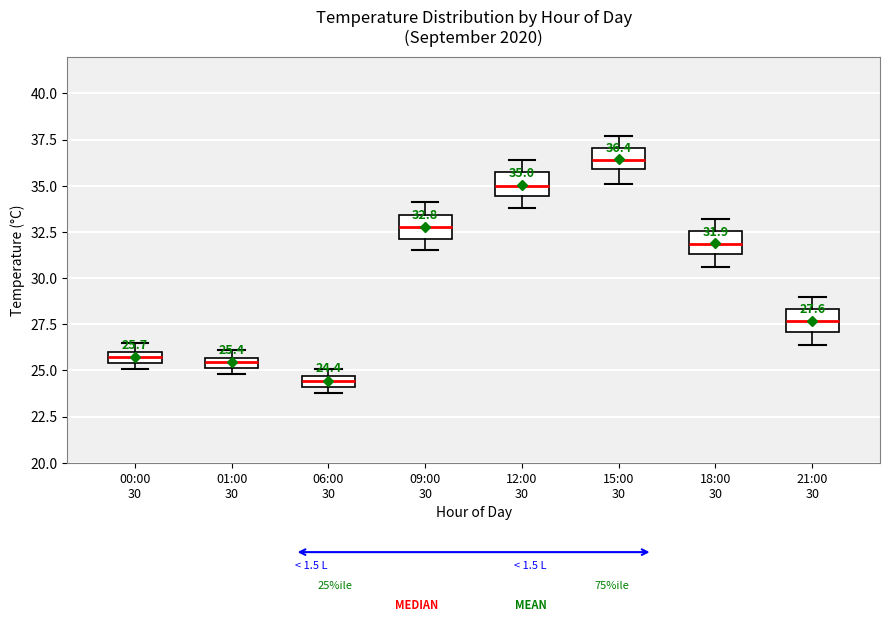

Which box's median line is the highest?

15:00 30